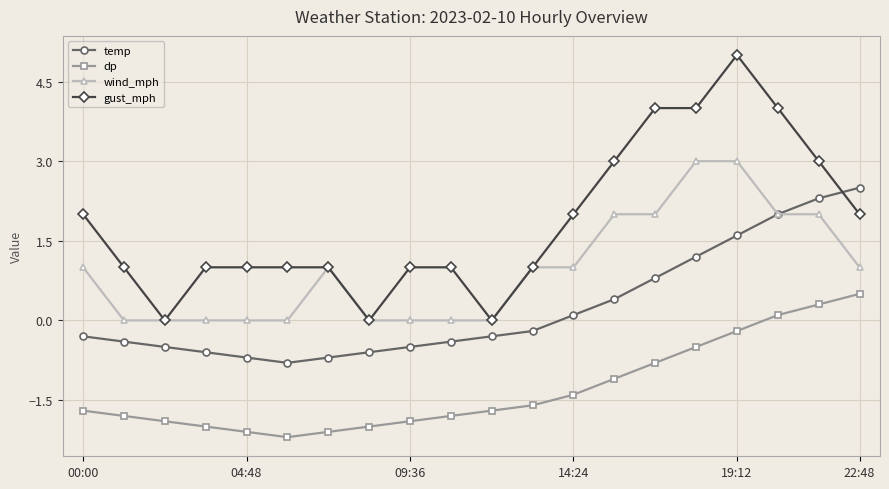

What is the value of the temp point at the 7th from the left?

-0.7